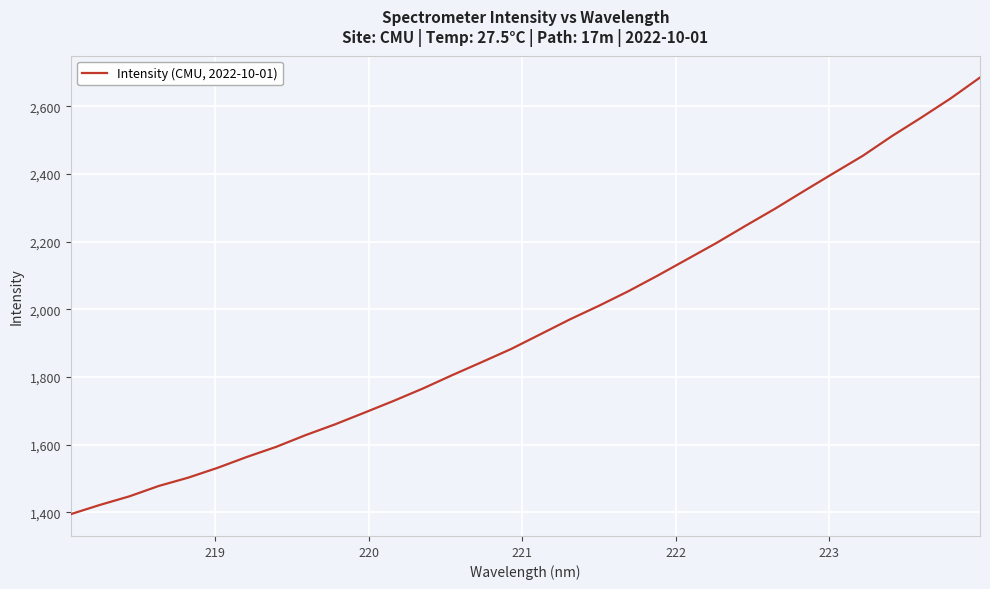

True or false: there are more than 2 points higher than both neighbors.

False